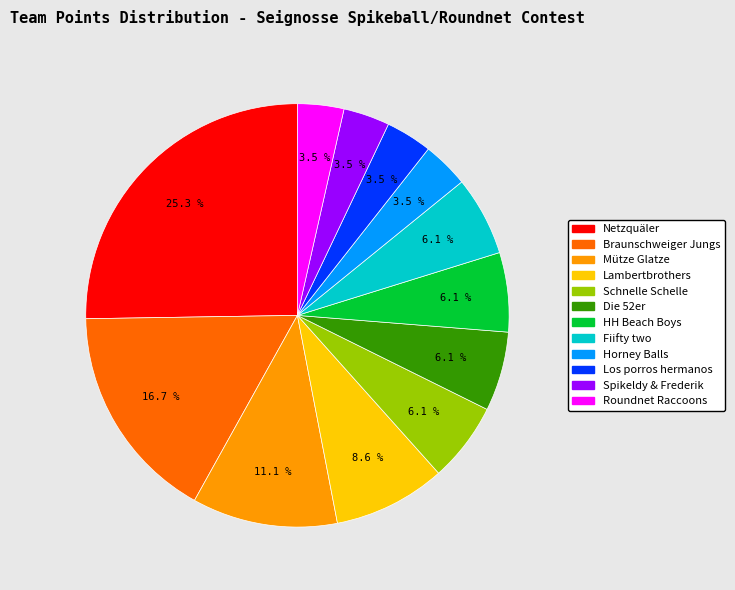

Do Roundnet Raccoons and Mütze Glatze together represent more than half of the pie?

No